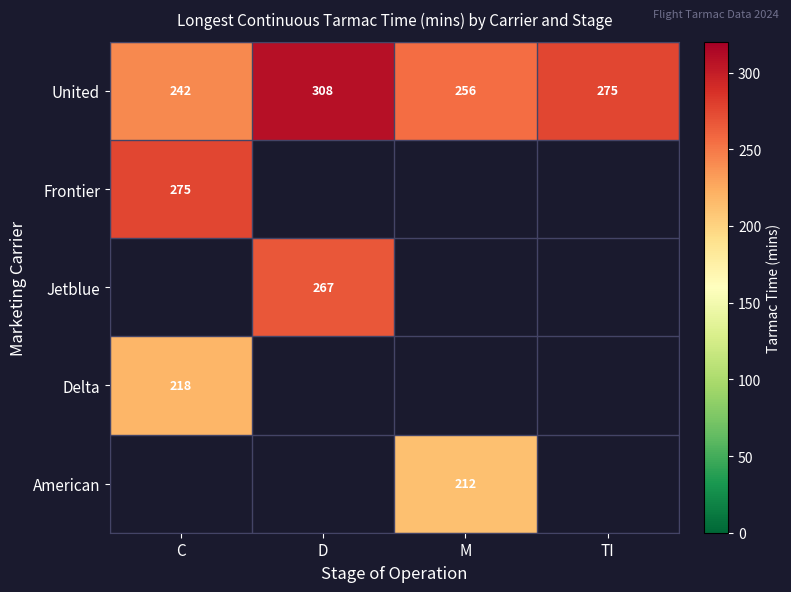

True or false: Frontier has a value of 275 at C.

True